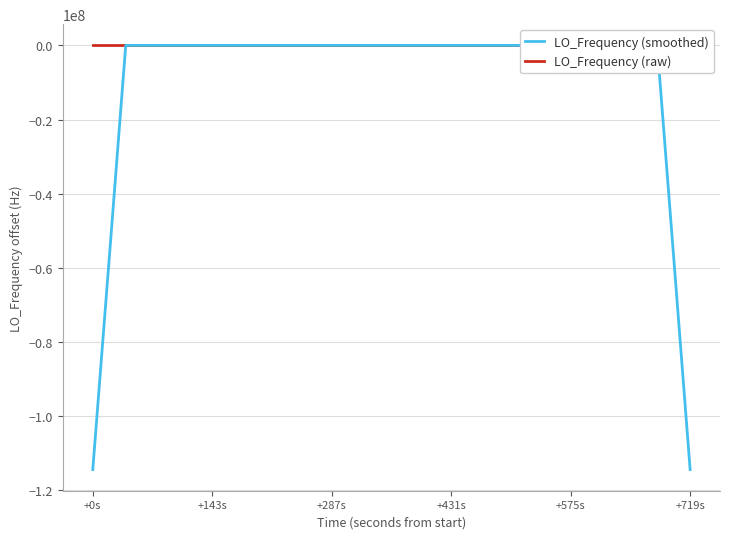

True or false: LO_Frequency (smoothed) has more than 2 points higher than both neighbors.

True